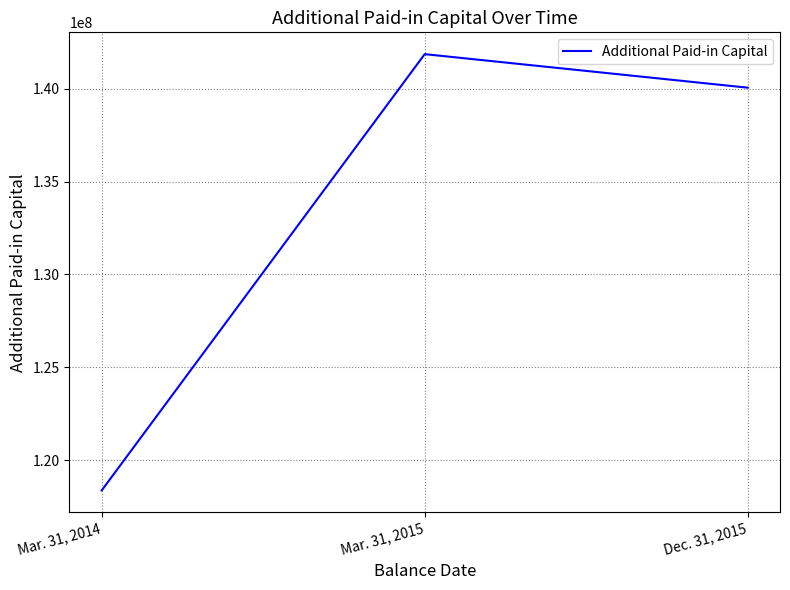

Which category has the lowest value across all series?

Mar. 31, 2014